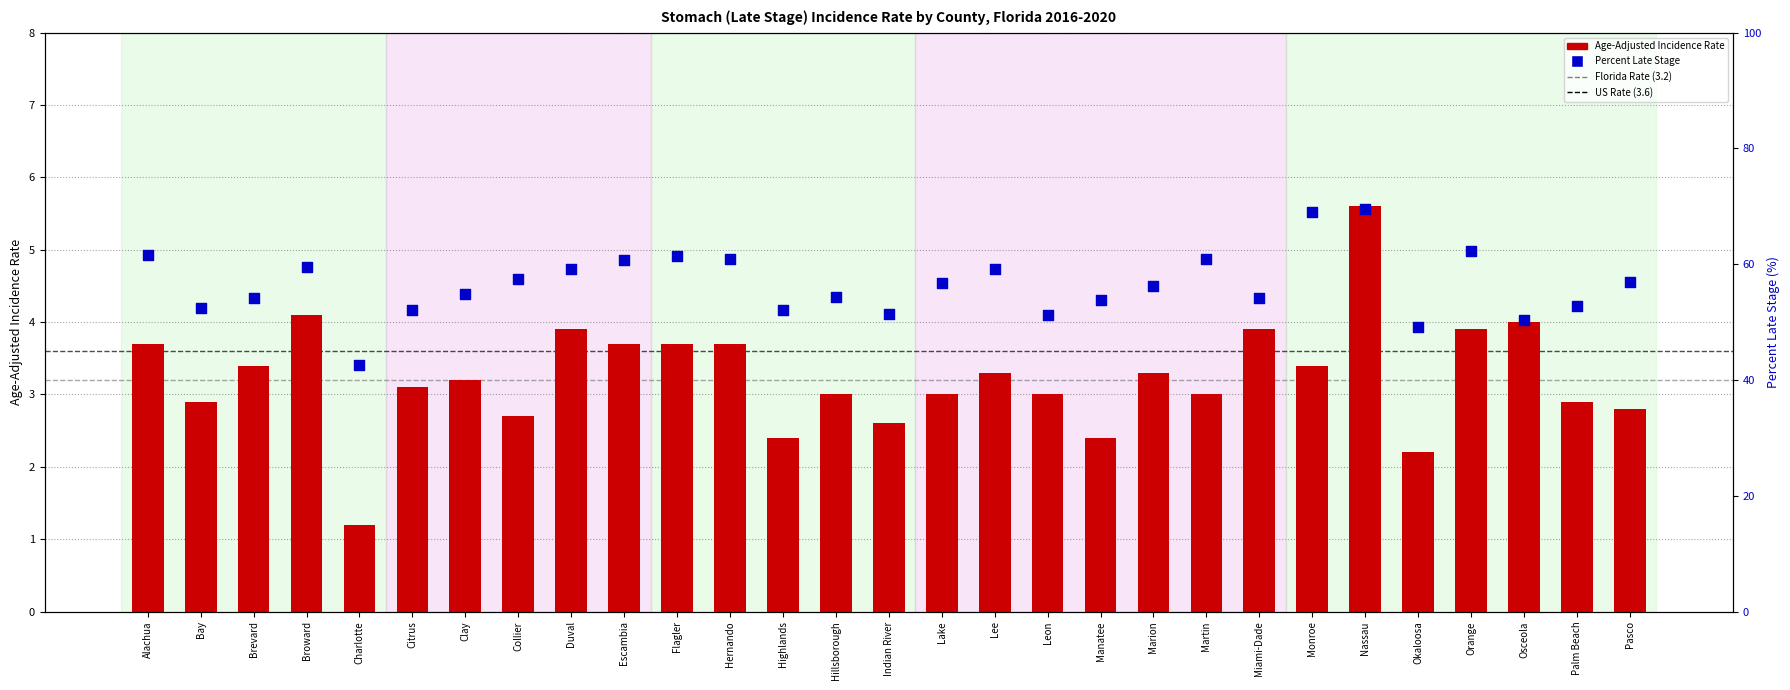

At which category is the sum across all series the highest?

Nassau